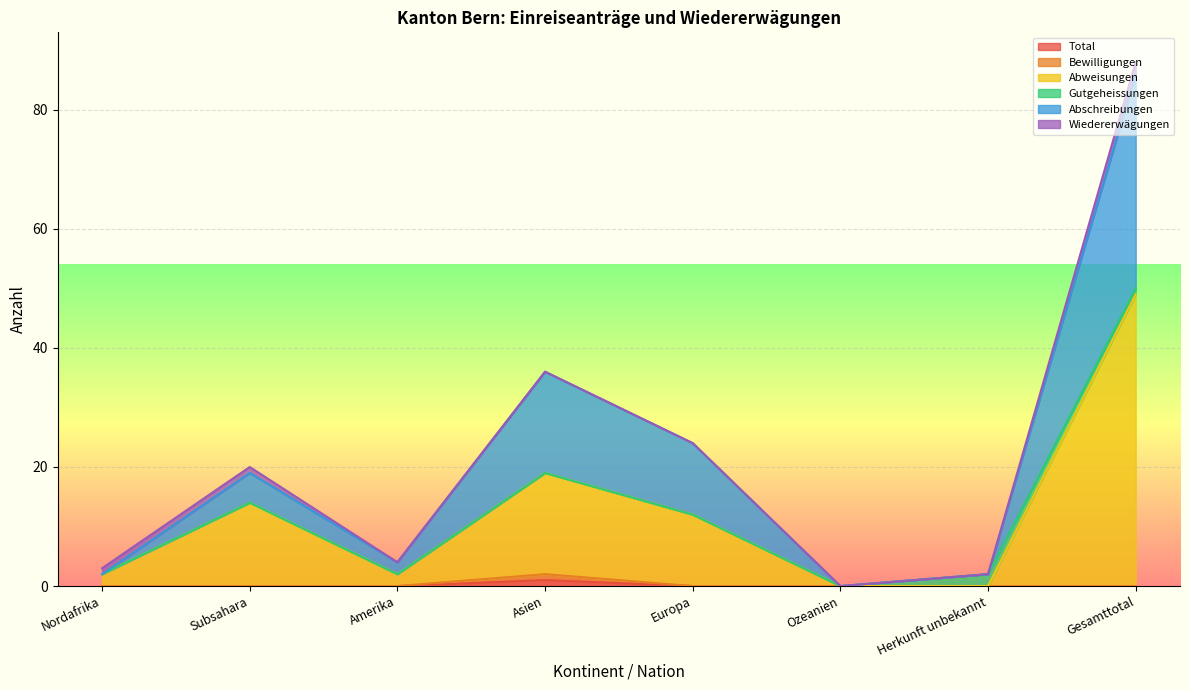

At which label is Abweisungen closest to 24?

Asien